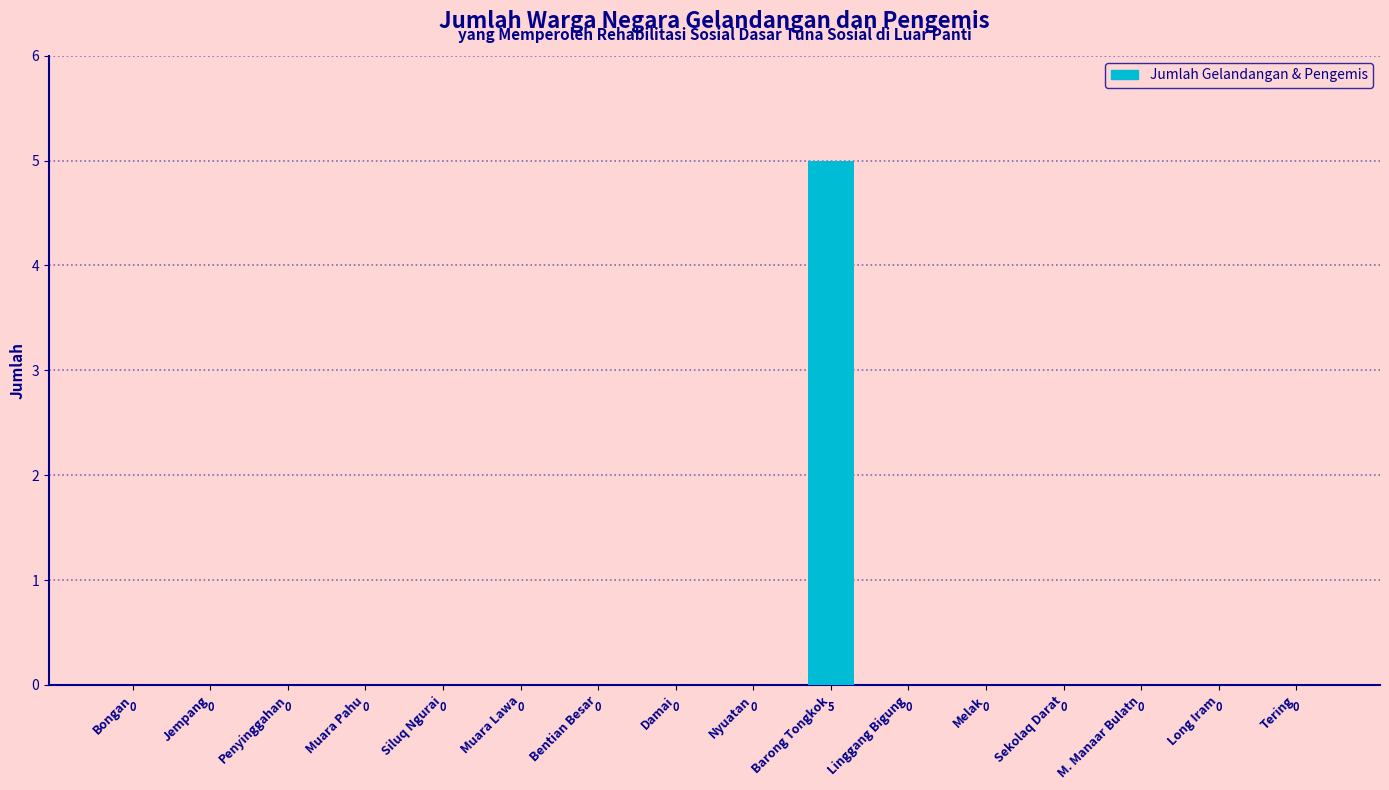

Reading left to right, extract all data points from this chart.

0	0	0	0	0	0	0	0	0	5	0	0	0	0	0	0